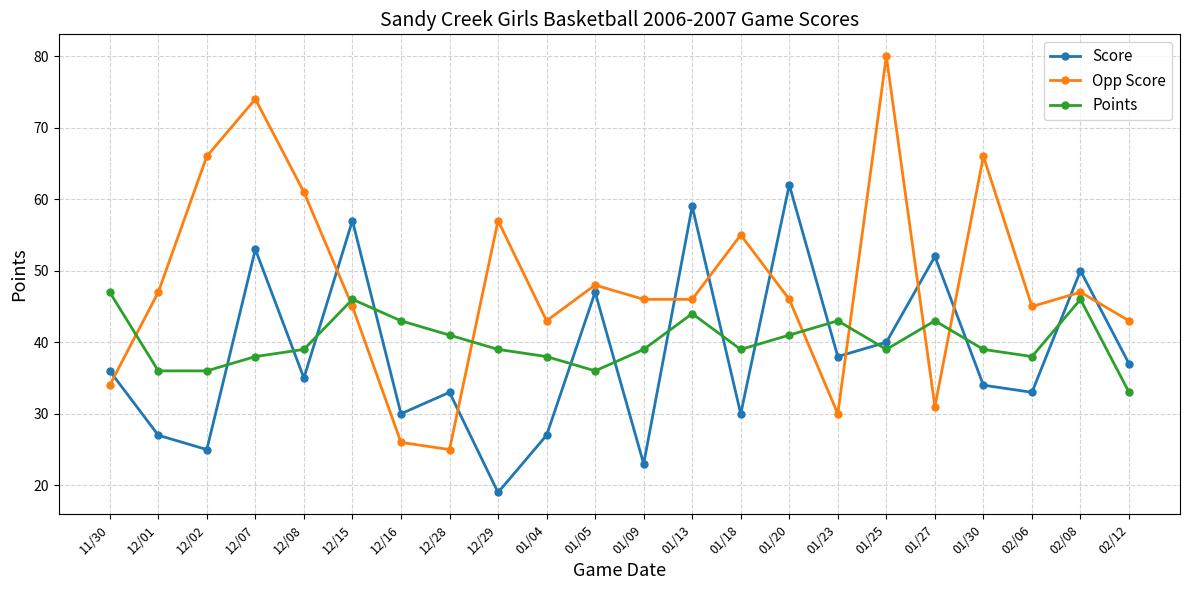

How many series are shown in this chart?

3